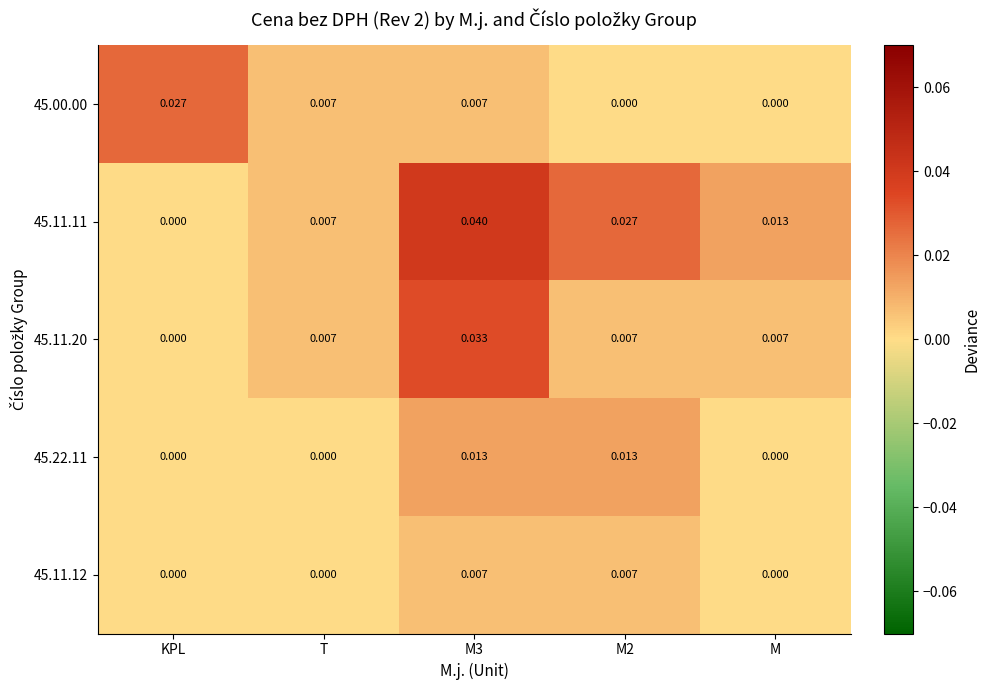

List the series in order of their peak value, highest first.

45.11.11, 45.11.20, 45.00.00, 45.22.11, 45.11.12